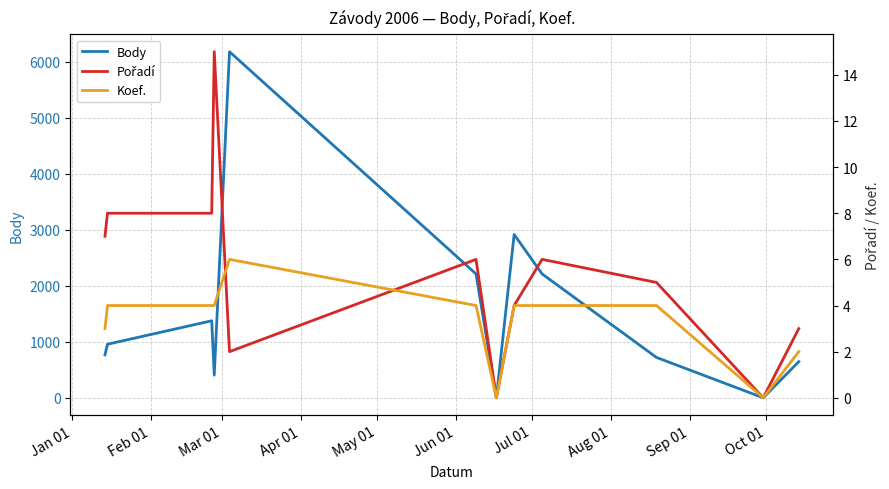

True or false: Body and Pořadí intersect in this chart.

False